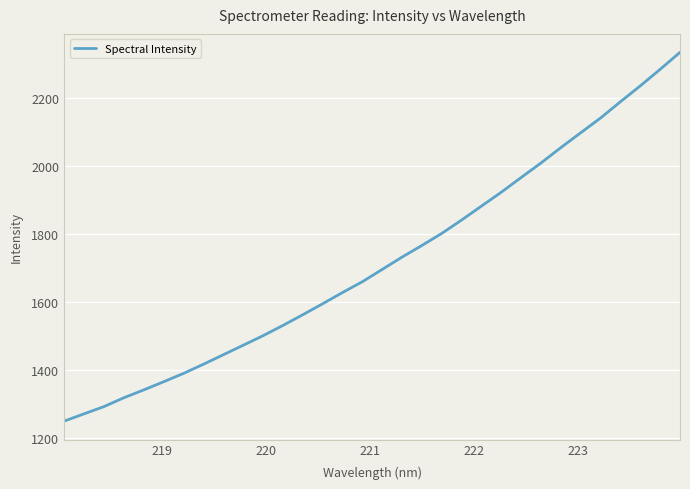

What is the greatest value displayed?

2332.7